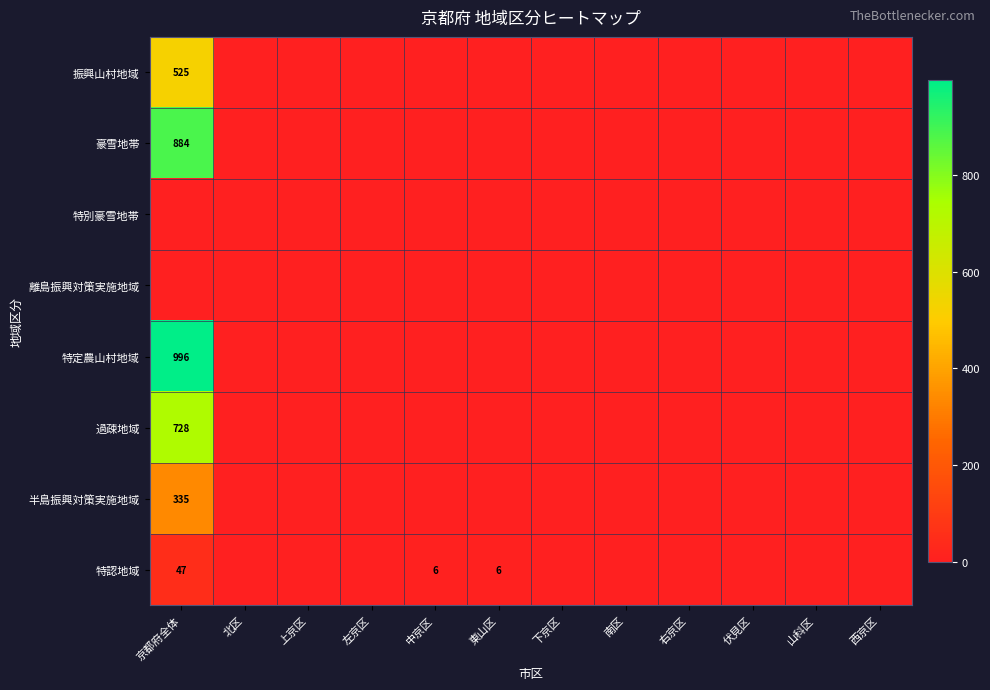

How many data points does each series have?

12